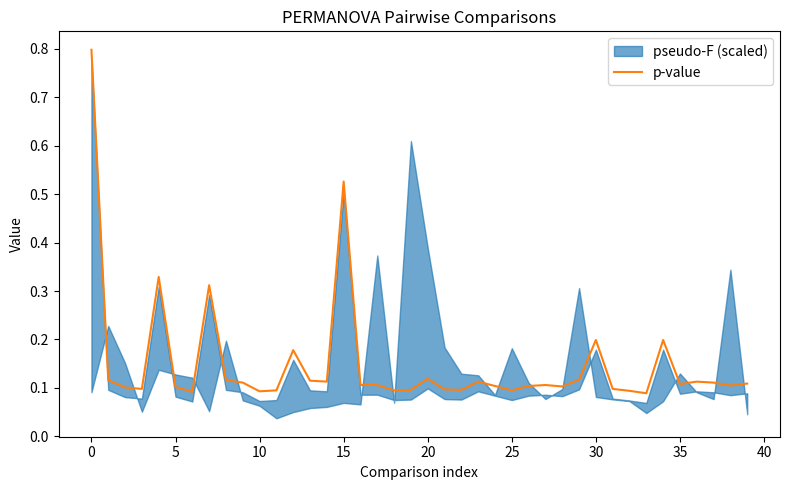

What is the minimum value shown in the chart?

0.1